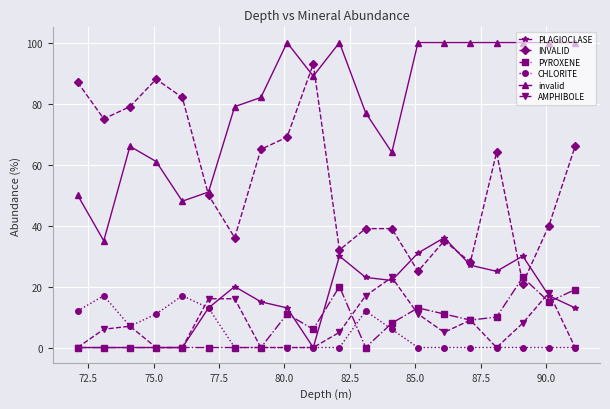

At how many categories does at least one series exceed 96?

9